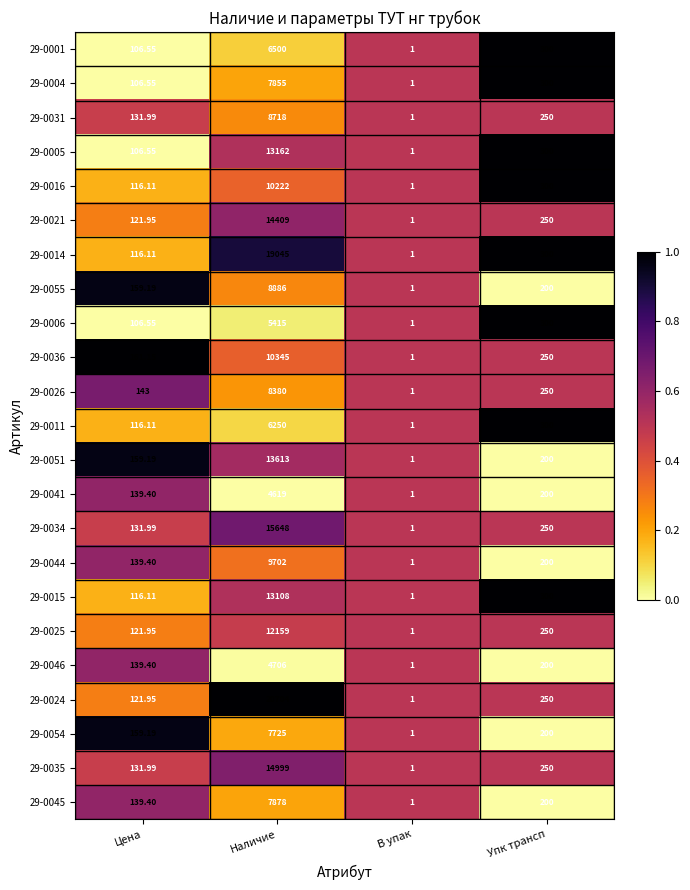

At which category is the sum across all series the highest?

Наличие